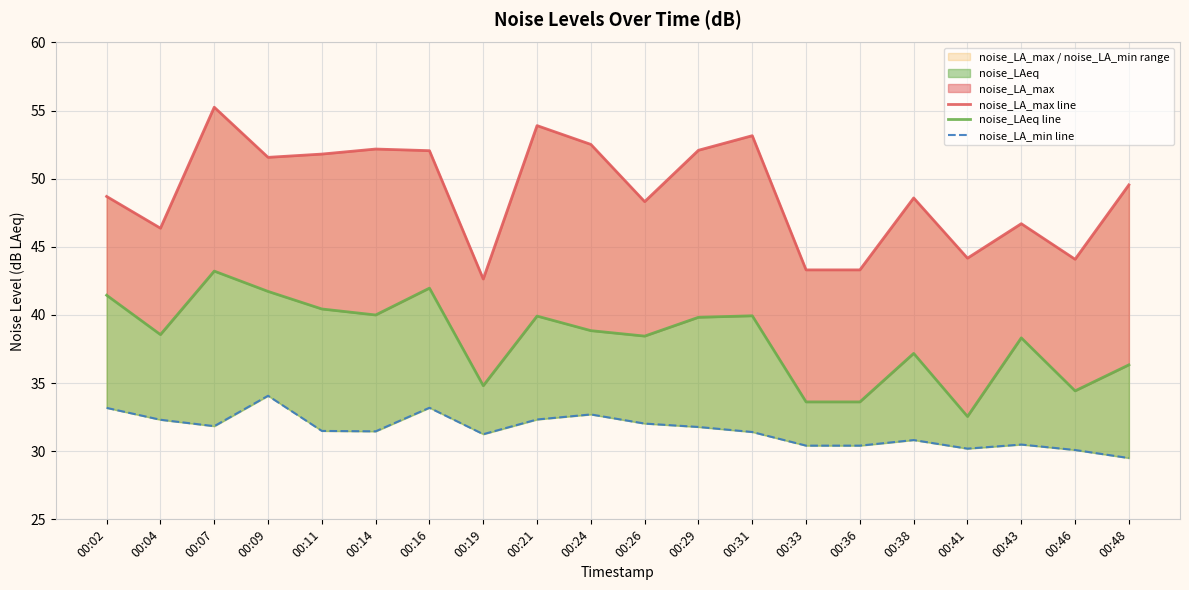

Reading left to right, list all the values displayed in this chart.

noise_LA_max line: 00:02=48.7	00:04=46.4	00:07=55.2	00:09=51.6	00:11=51.8	00:14=52.2	00:16=52.1	00:19=42.6	00:21=53.9	00:24=52.5	00:26=48.3	00:29=52.1	00:31=53.2	00:33=43.3	00:36=43.3	00:38=48.6	00:41=44.2	00:43=46.7	00:46=44.1	00:48=49.5
noise_LAeq line: 00:02=41.5	00:04=38.6	00:07=43.2	00:09=41.7	00:11=40.4	00:14=40.0	00:16=42.0	00:19=34.8	00:21=39.9	00:24=38.9	00:26=38.5	00:29=39.8	00:31=39.9	00:33=33.6	00:36=33.6	00:38=37.2	00:41=32.5	00:43=38.3	00:46=34.4	00:48=36.3
noise_LA_min line: 00:02=33.2	00:04=32.3	00:07=31.8	00:09=34.1	00:11=31.5	00:14=31.5	00:16=33.2	00:19=31.2	00:21=32.3	00:24=32.7	00:26=32.0	00:29=31.8	00:31=31.4	00:33=30.4	00:36=30.4	00:38=30.8	00:41=30.2	00:43=30.5	00:46=30.1	00:48=29.5